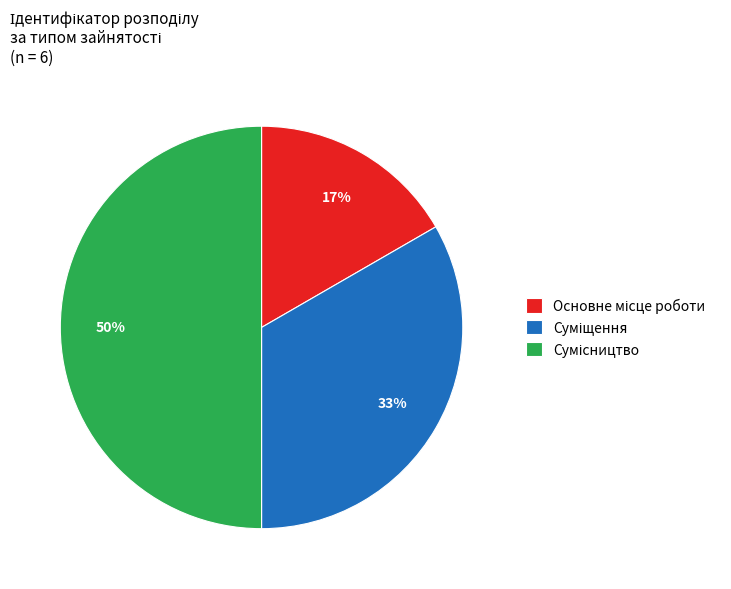

To the nearest percent, what is the average slice percentage?

33%